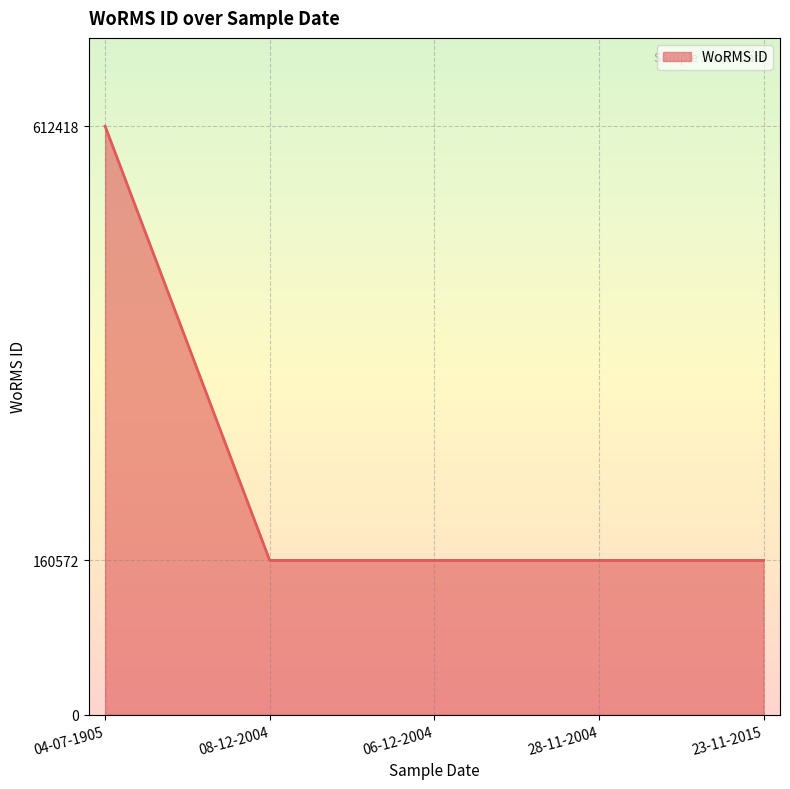

The value at 23-11-2015 is 111867. True or false?

False